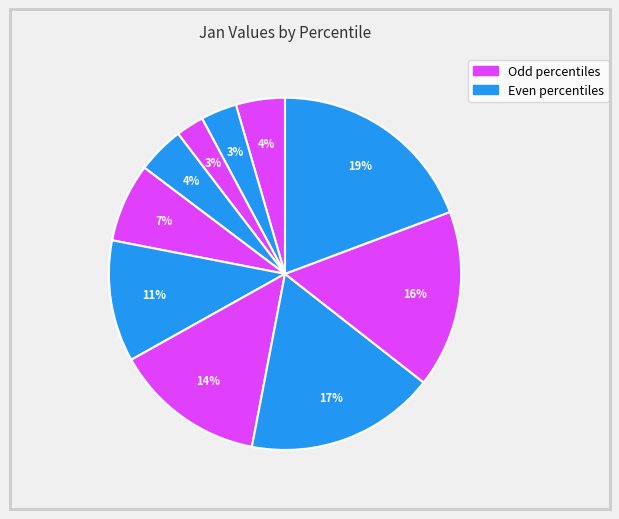

How many segments does this pie chart have?

10